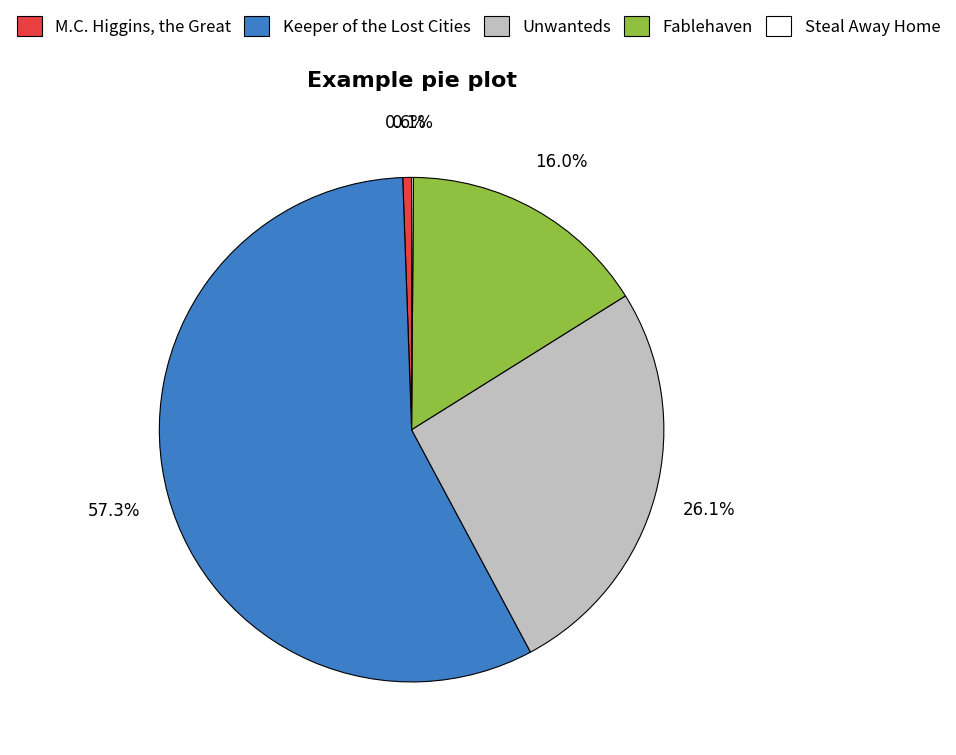

Is Unwanteds the majority of the pie?

No